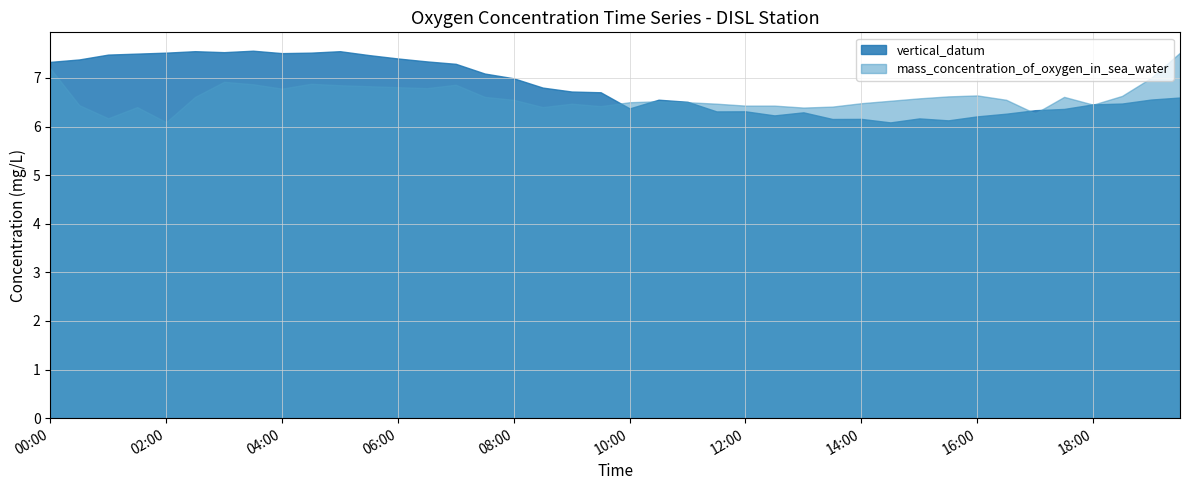

List the series in order of their peak value, lowest first.

mass_concentration_of_oxygen_in_sea_water, vertical_datum